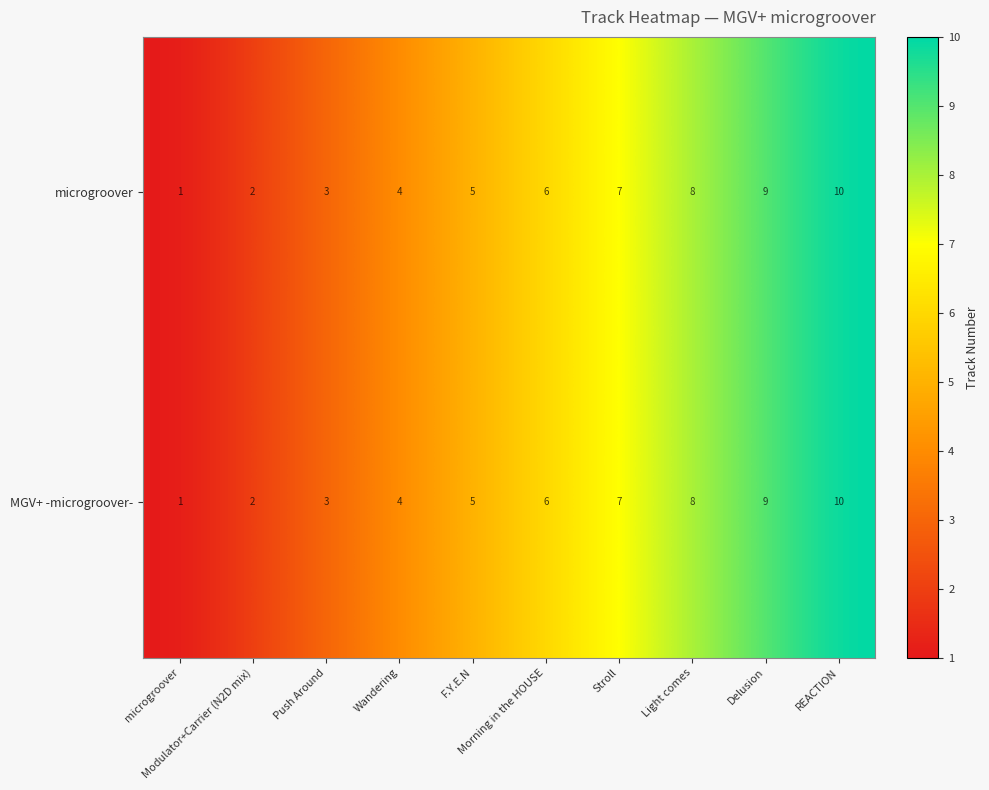

What is the maximum value shown in the chart?

10